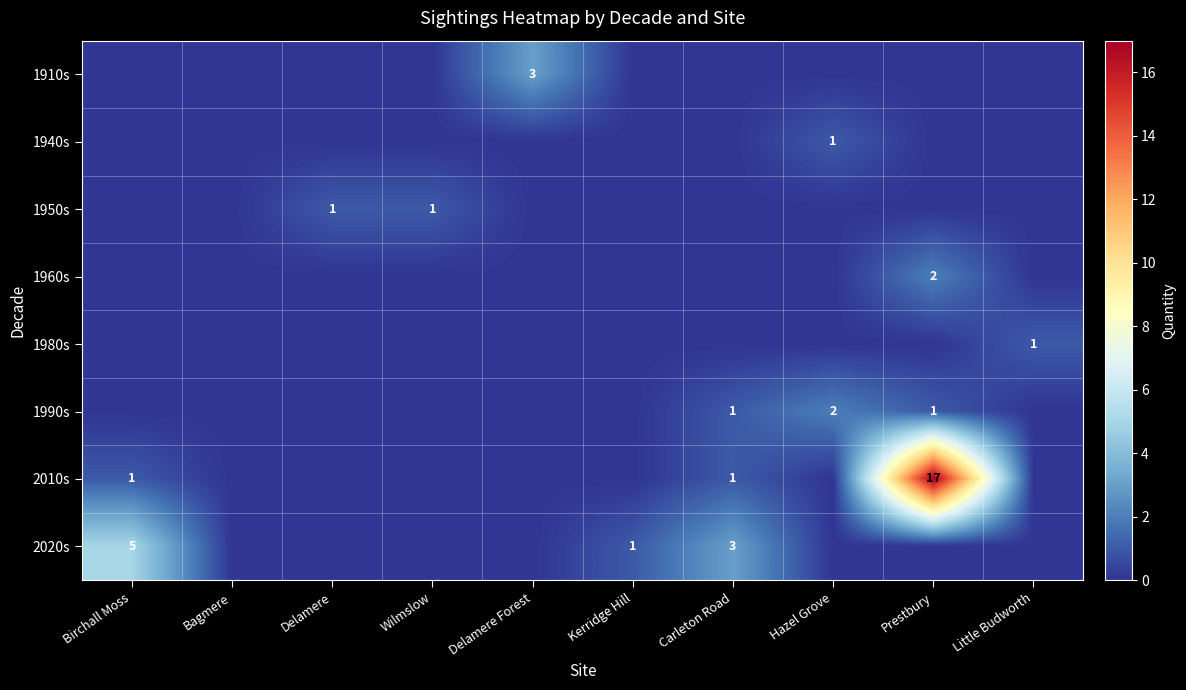

The value of 1980s at Little Budworth is 1. True or false?

True